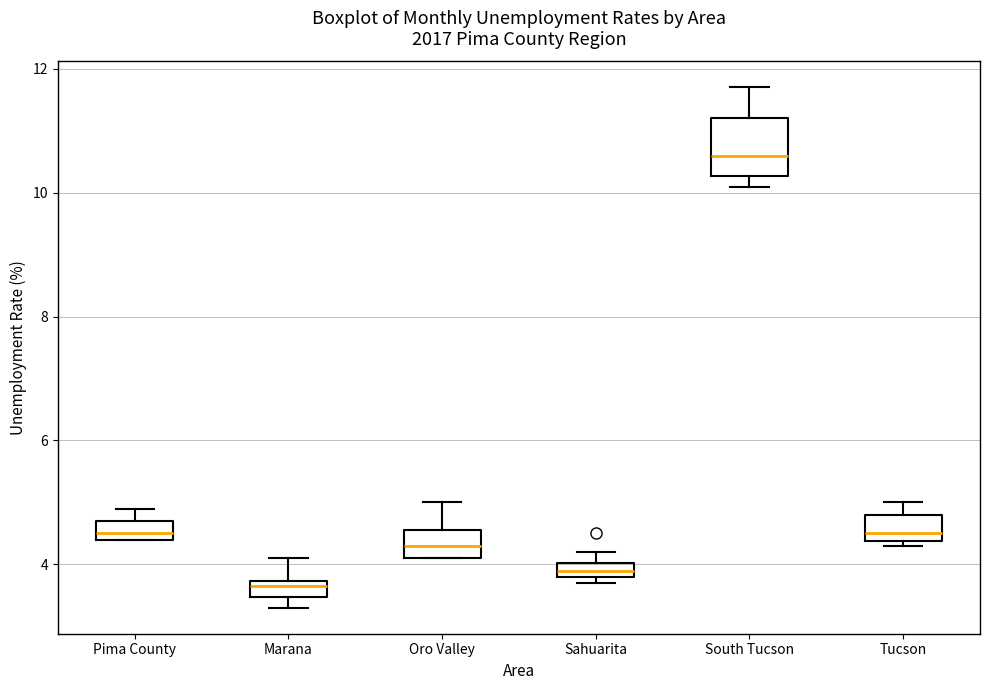

Where does the median line of the box for Marana sit on the y-axis? The values are not printed on the chart, so give them approximately, as read against the axis.

3.6